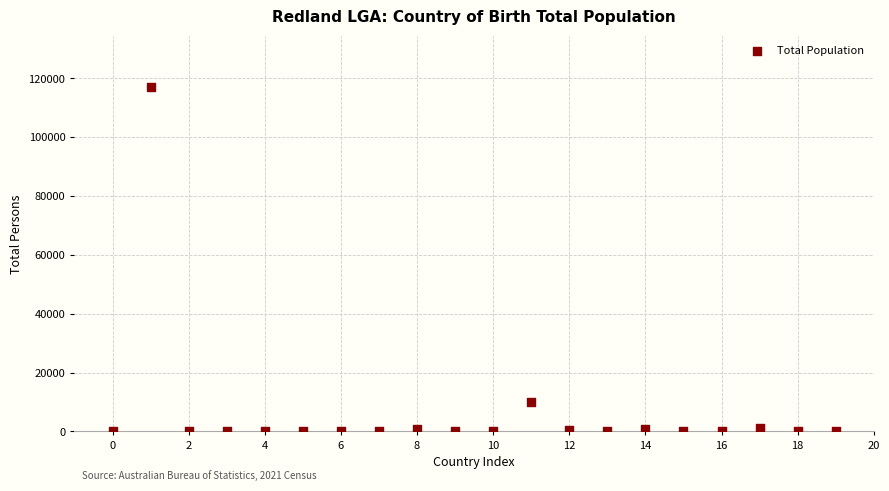

What Y value in the scatter plot is closest to 58483?

10163